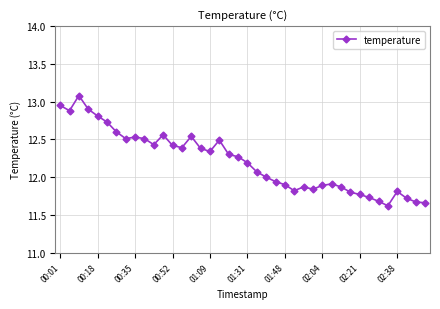

What is the difference between the maximum and second lowest values?

1.4